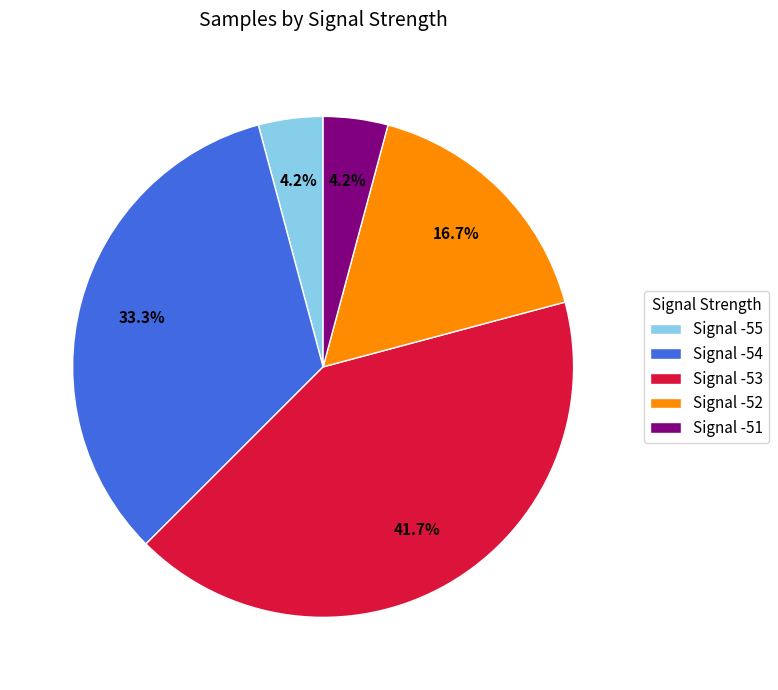

How much of the chart is everything except Signal -51?

95.8%